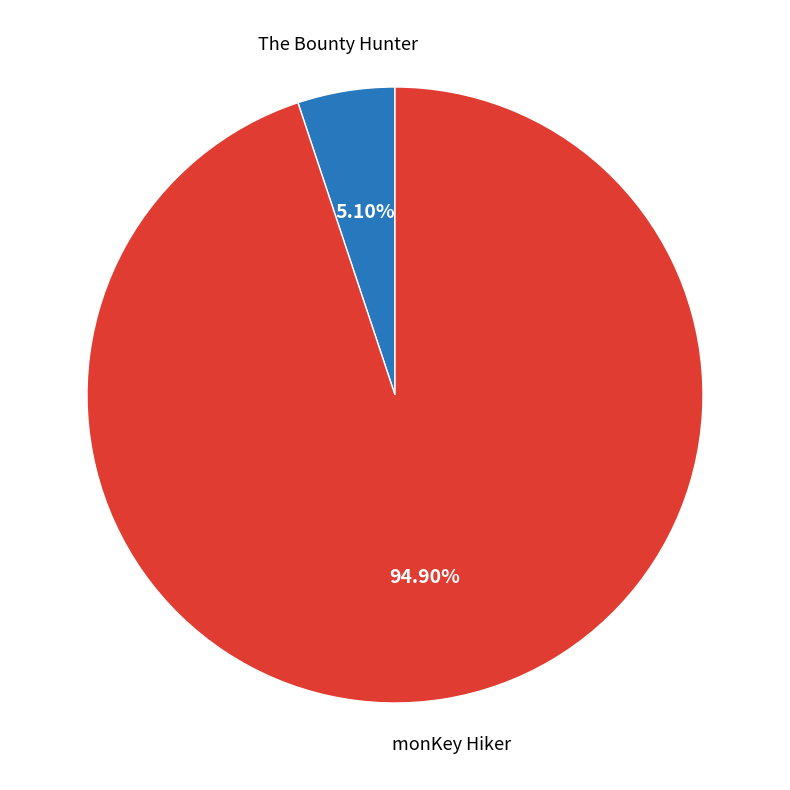

To the nearest percent, what is the average slice percentage?

50%